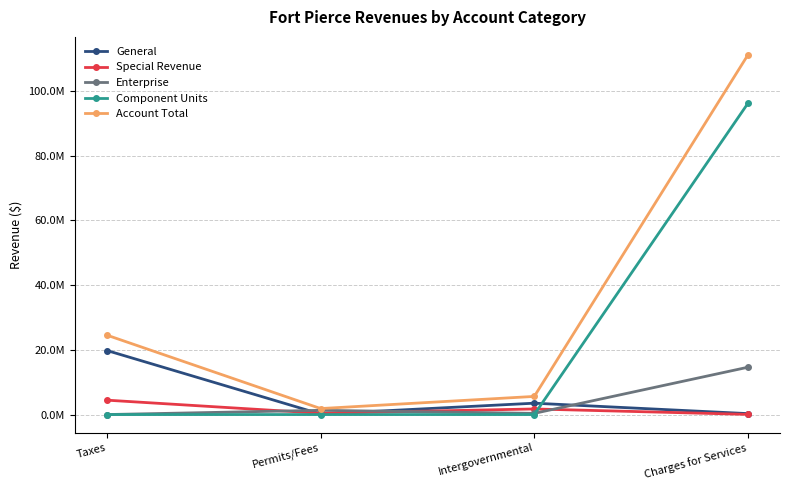

What are all the series names shown in the legend?

General, Special Revenue, Enterprise, Component Units, Account Total